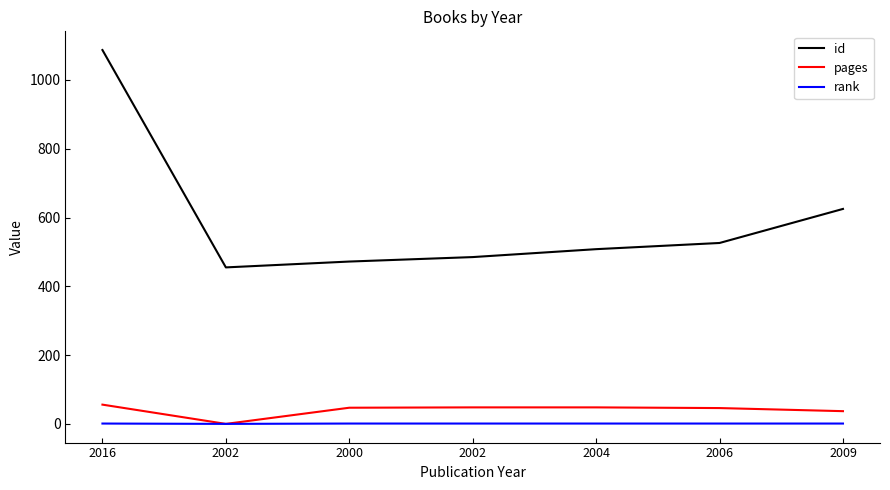

Does the chart have visible grid lines?

No